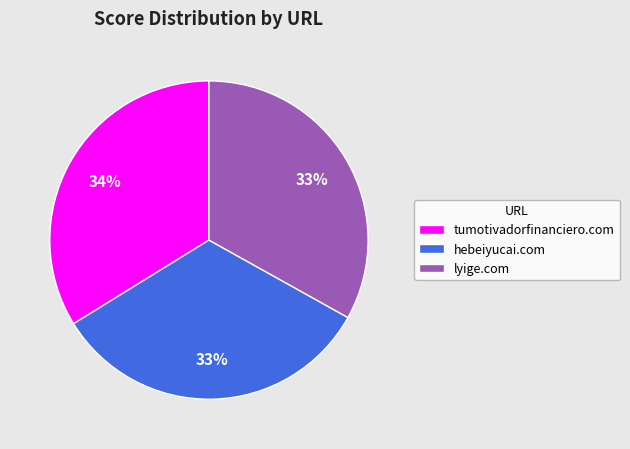

How many slices are in this pie chart?

3